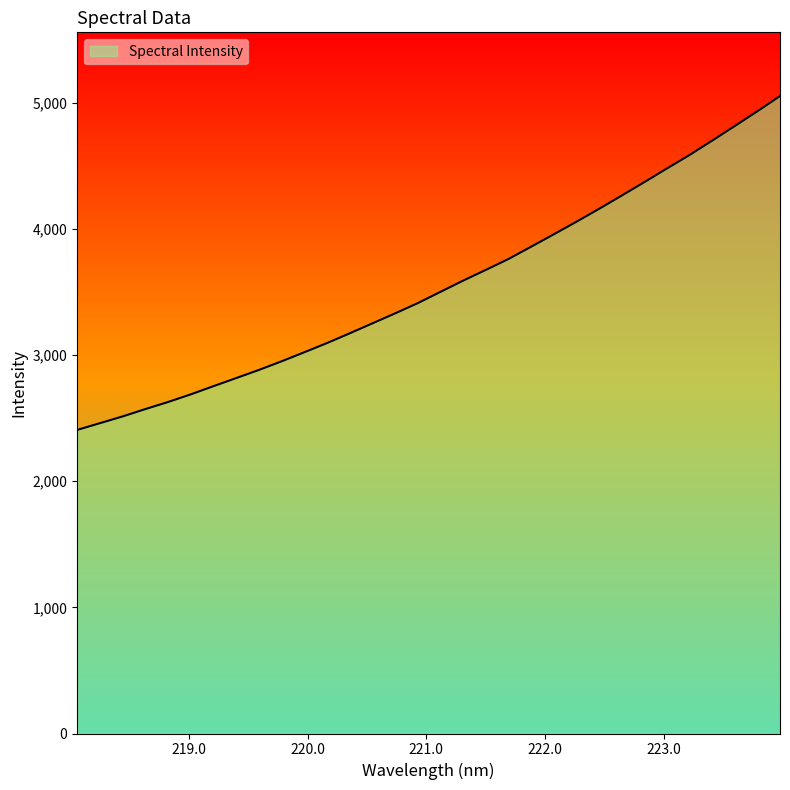

Reading right to left, transcribe all the data shown in this chart.

5052.8	4932.5	4814.9	4699.0	4585.1	4478.1	4369.6	4262.8	4157.7	4055.2	3955.7	3857.3	3760.1	3673.7	3588.6	3499.7	3410.4	3329.2	3250.3	3171.2	3094.3	3021.5	2949.7	2881.4	2817.0	2752.9	2688.0	2627.5	2571.5	2513.2	2459.8	2406.4